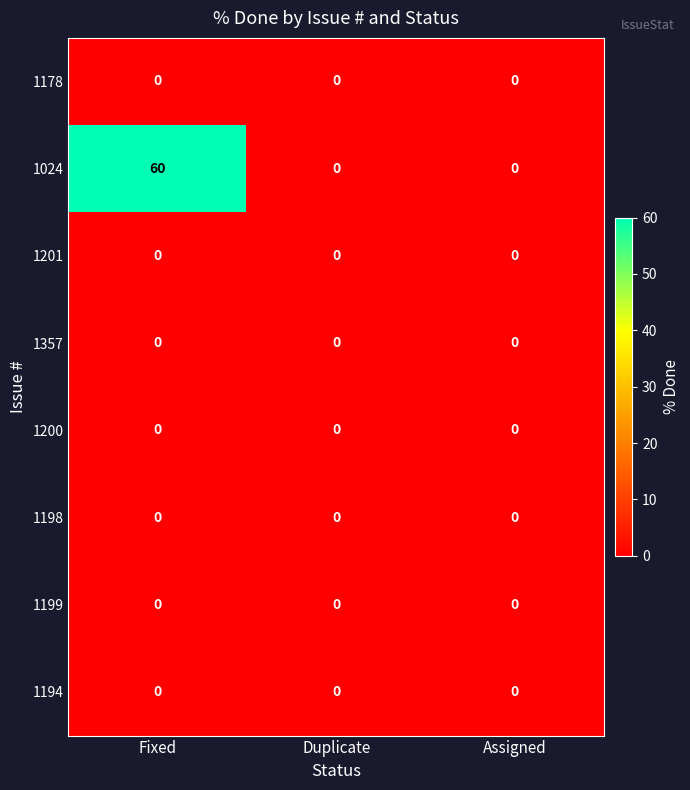

Reading left to right, transcribe all the data shown in this chart.

1178: Fixed=0	Duplicate=0	Assigned=0
1024: Fixed=60	Duplicate=0	Assigned=0
1201: Fixed=0	Duplicate=0	Assigned=0
1357: Fixed=0	Duplicate=0	Assigned=0
1200: Fixed=0	Duplicate=0	Assigned=0
1198: Fixed=0	Duplicate=0	Assigned=0
1199: Fixed=0	Duplicate=0	Assigned=0
1194: Fixed=0	Duplicate=0	Assigned=0